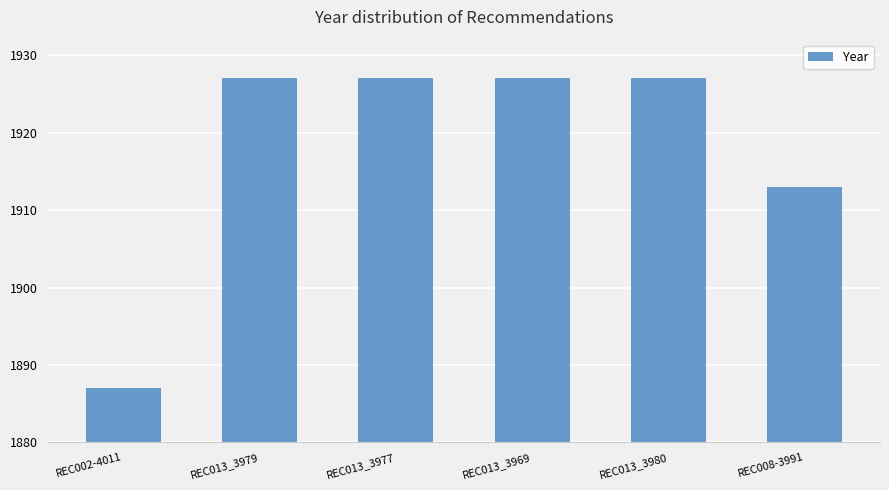

Reading right to left, extract all data points from this chart.

REC008-3991=1913	REC013_3980=1927	REC013_3969=1927	REC013_3977=1927	REC013_3979=1927	REC002-4011=1887